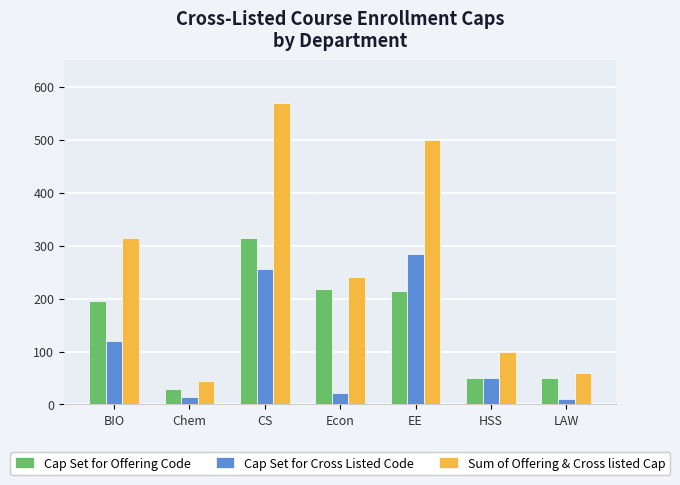

Reading left to right, what are all the values shown in this chart?

Cap Set for Offering Code: 195	30	315	218	215	50	50
Cap Set for Cross Listed Code: 120	15	255	22	285	50	10
Sum of Offering & Cross listed Cap: 315	45	570	240	500	100	60